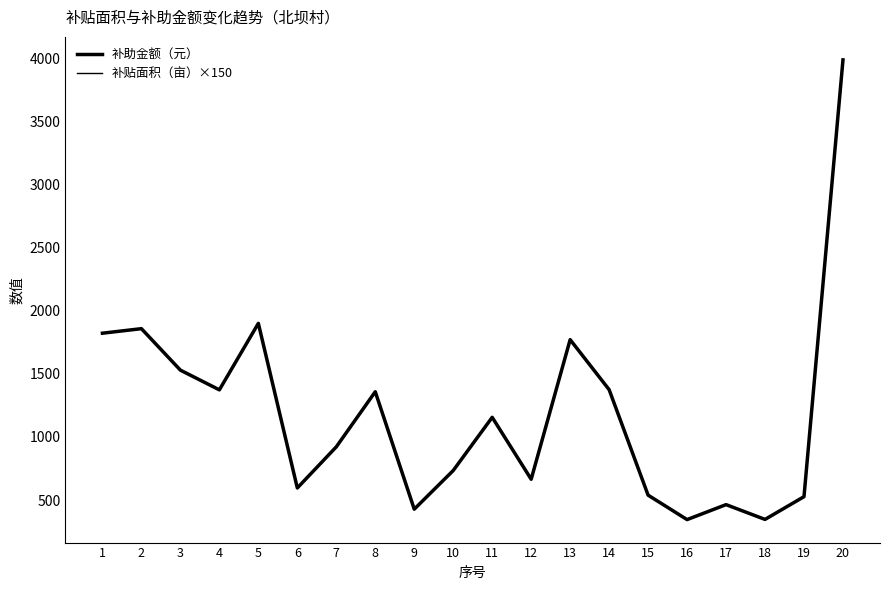

True or false: 补助金额（元） has a value of 1357.5 at 8.

True